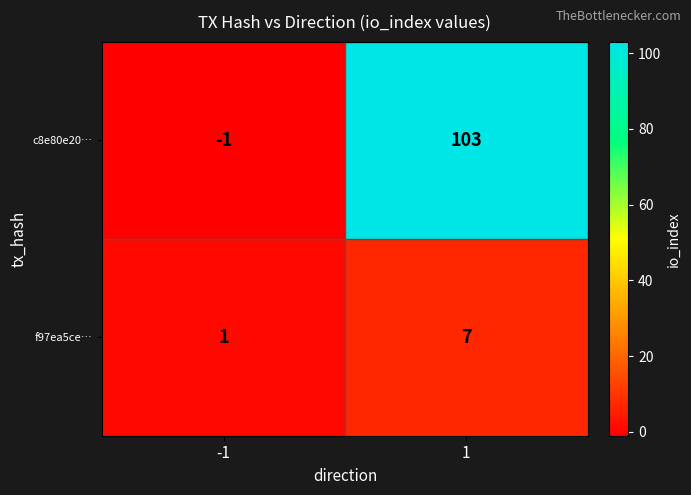

How many distinct data groups are displayed?

2